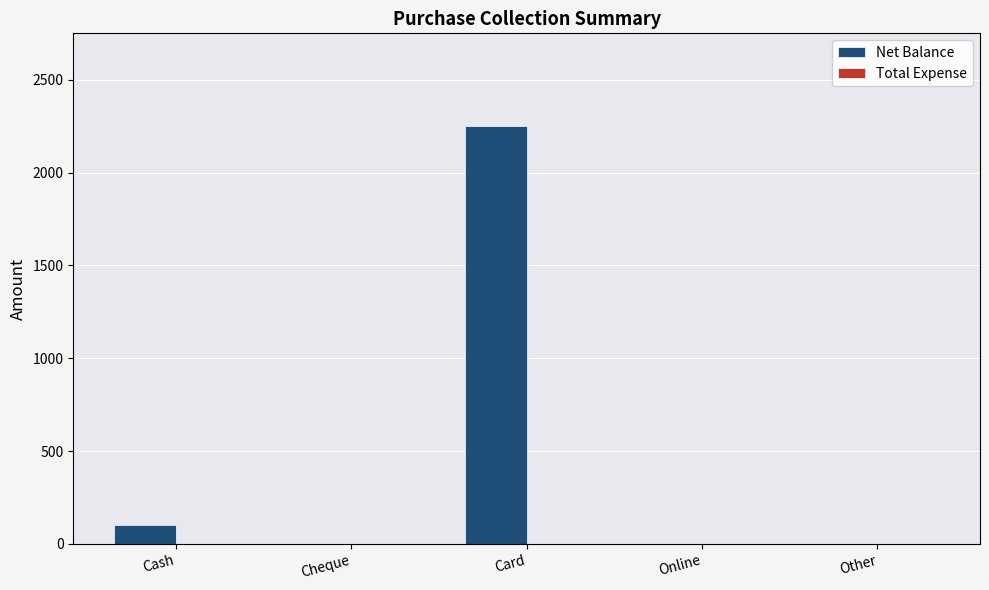

What is the greatest value displayed?

2250